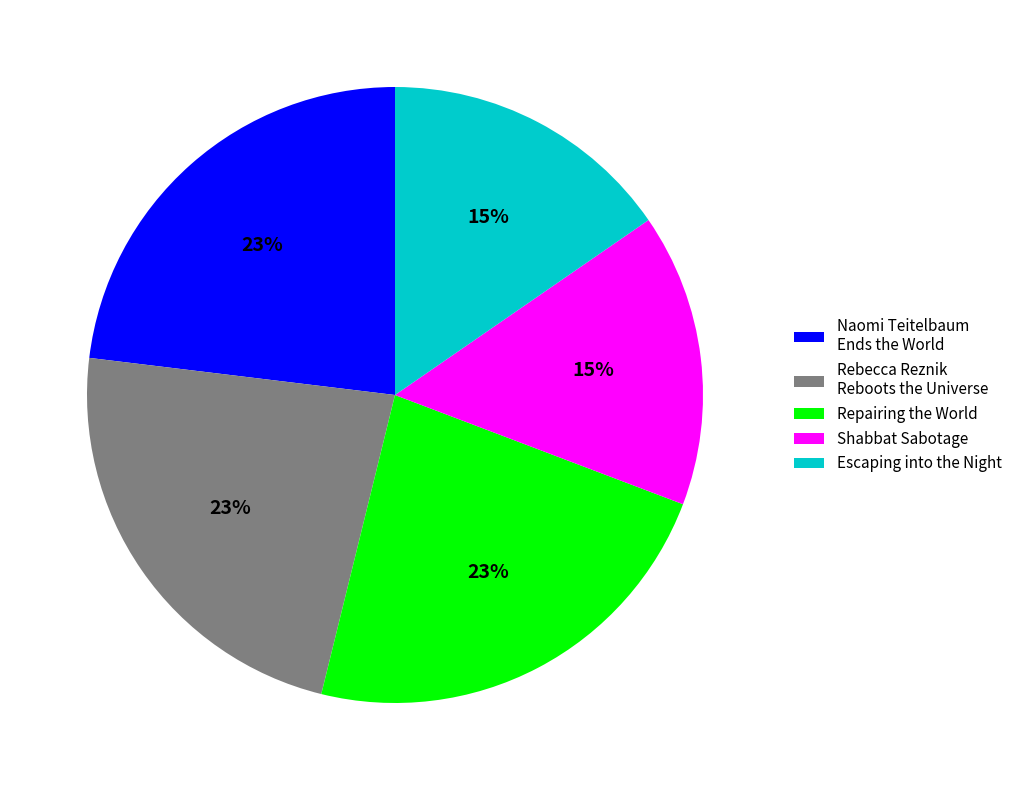

What percentage is the Rebecca Reznik Reboots the Universe slice, to the nearest percent?

23%